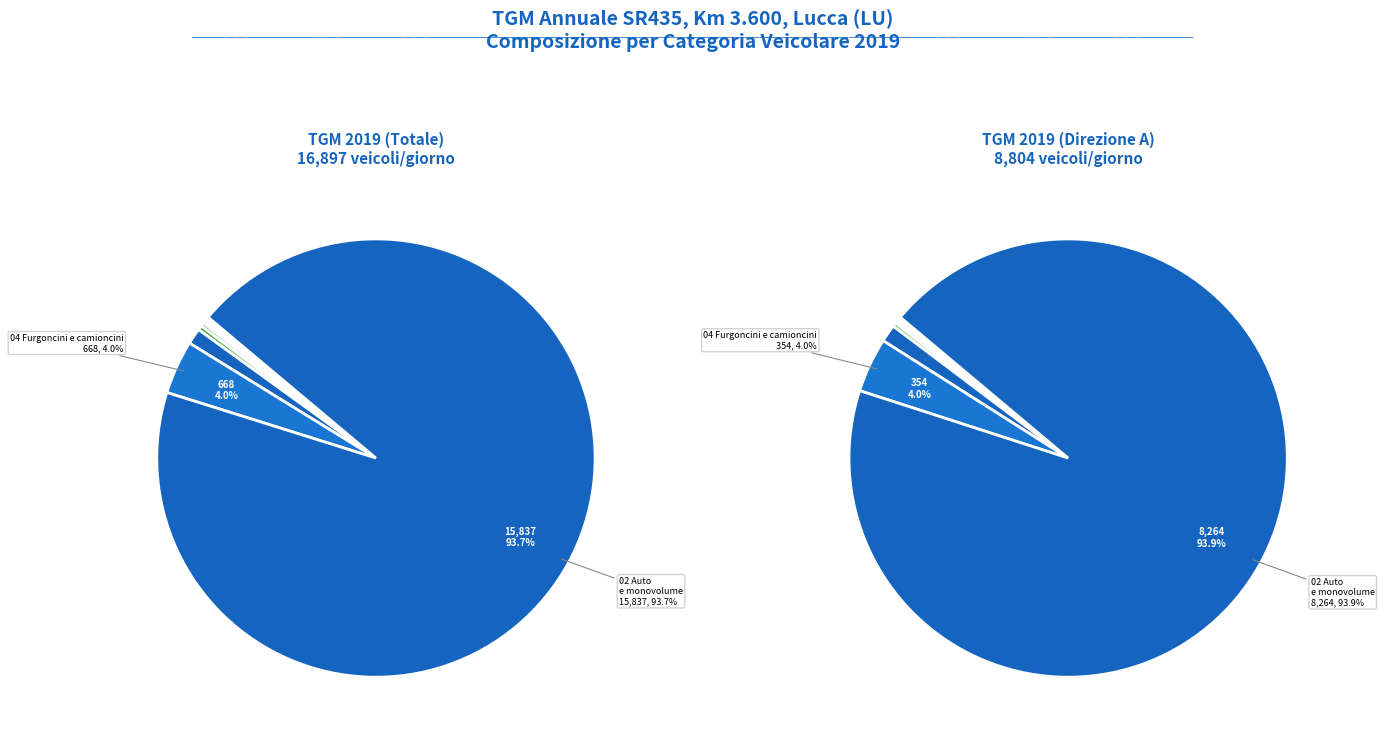

How many segments does this pie chart have?

9